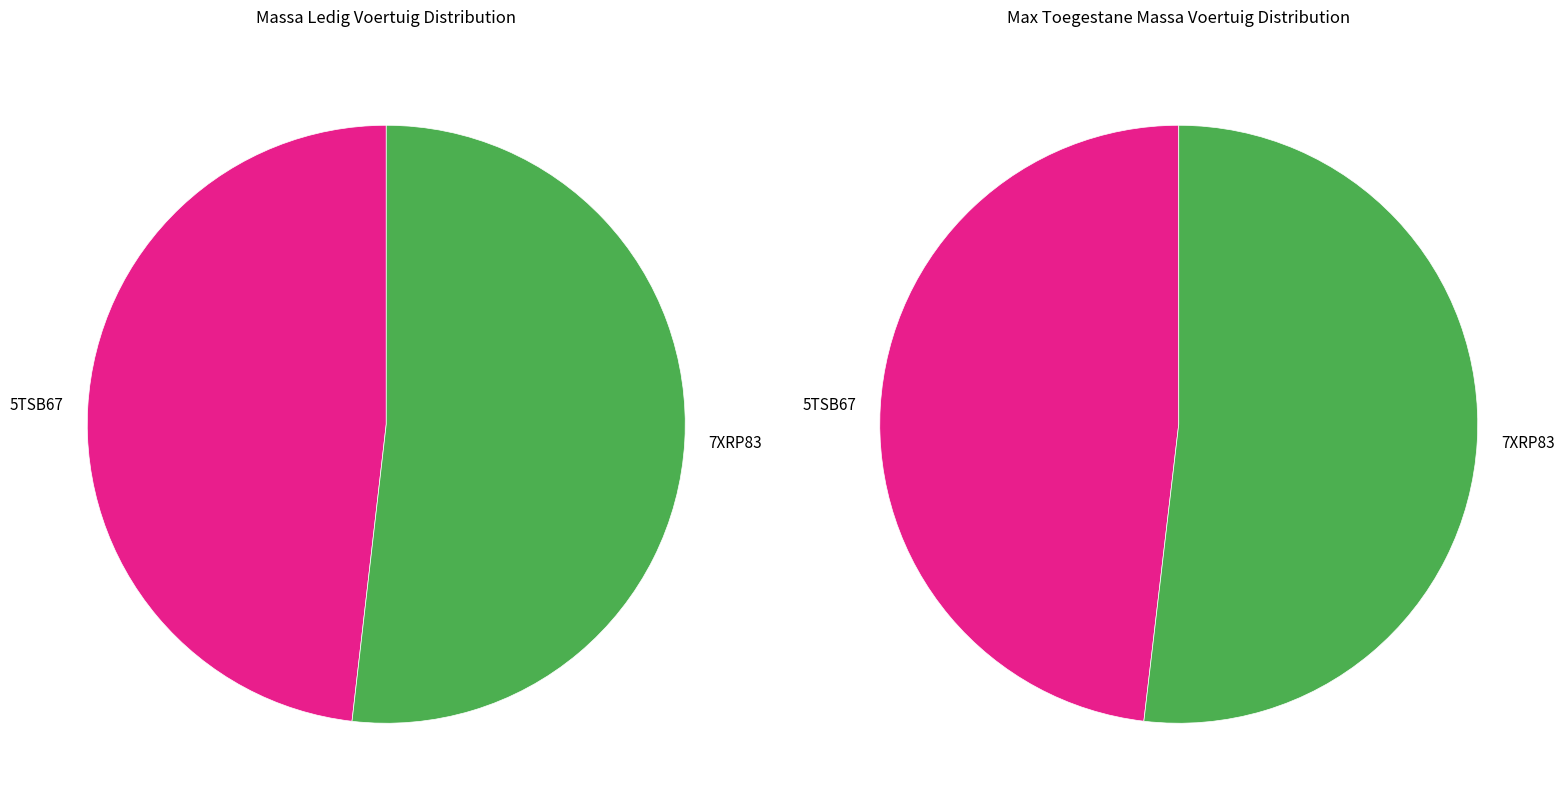

What percentage is NOT represented by 5TSB67?

51.8%